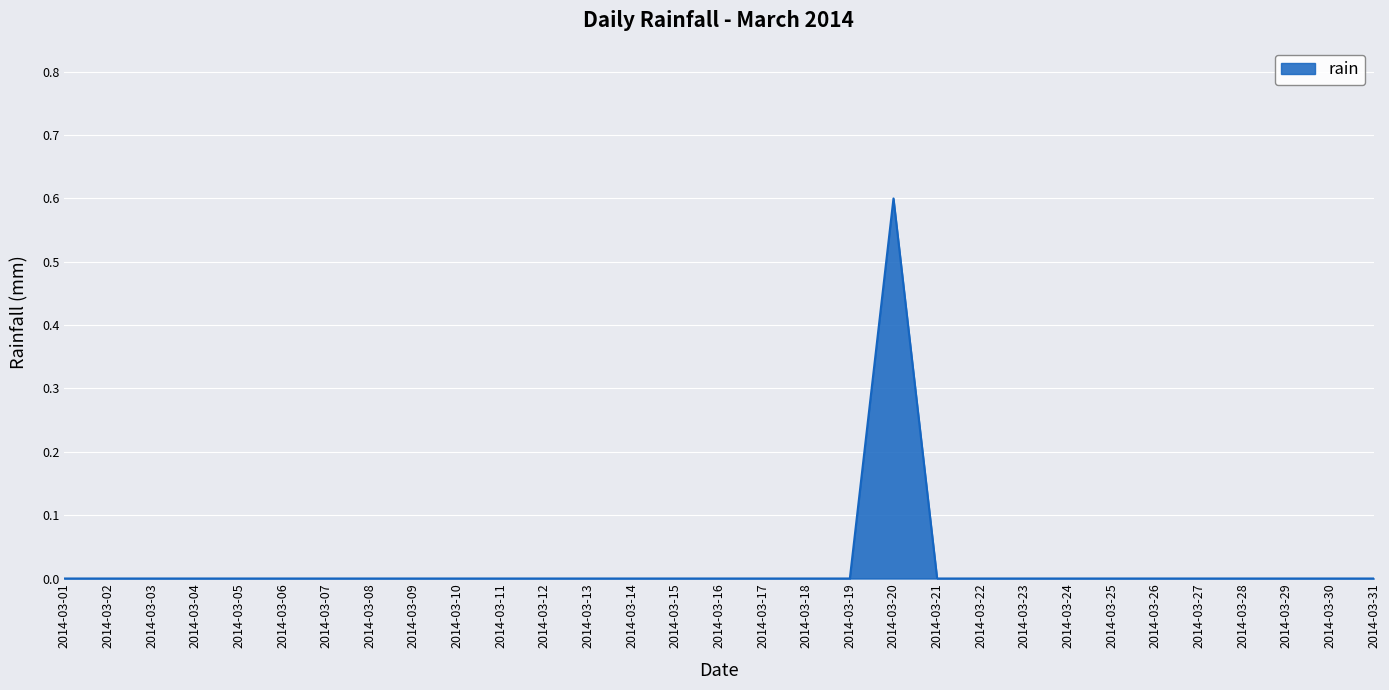

Reading right to left, transcribe all the data shown in this chart.

2014-03-31=0.0	2014-03-30=0.0	2014-03-29=0.0	2014-03-28=0.0	2014-03-27=0.0	2014-03-26=0.0	2014-03-25=0.0	2014-03-24=0.0	2014-03-23=0.0	2014-03-22=0.0	2014-03-21=0.0	2014-03-20=0.6	2014-03-19=0.0	2014-03-18=0.0	2014-03-17=0.0	2014-03-16=0.0	2014-03-15=0.0	2014-03-14=0.0	2014-03-13=0.0	2014-03-12=0.0	2014-03-11=0.0	2014-03-10=0.0	2014-03-09=0.0	2014-03-08=0.0	2014-03-07=0.0	2014-03-06=0.0	2014-03-05=0.0	2014-03-04=0.0	2014-03-03=0.0	2014-03-02=0.0	2014-03-01=0.0